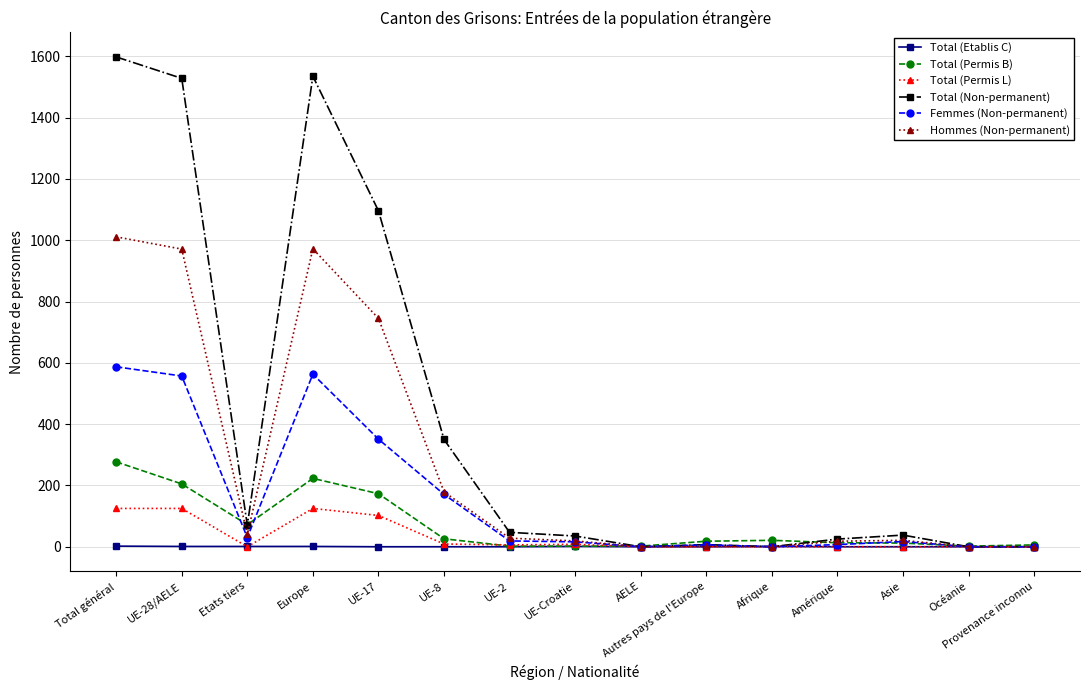

At which category is the sum across all series the highest?

Total général